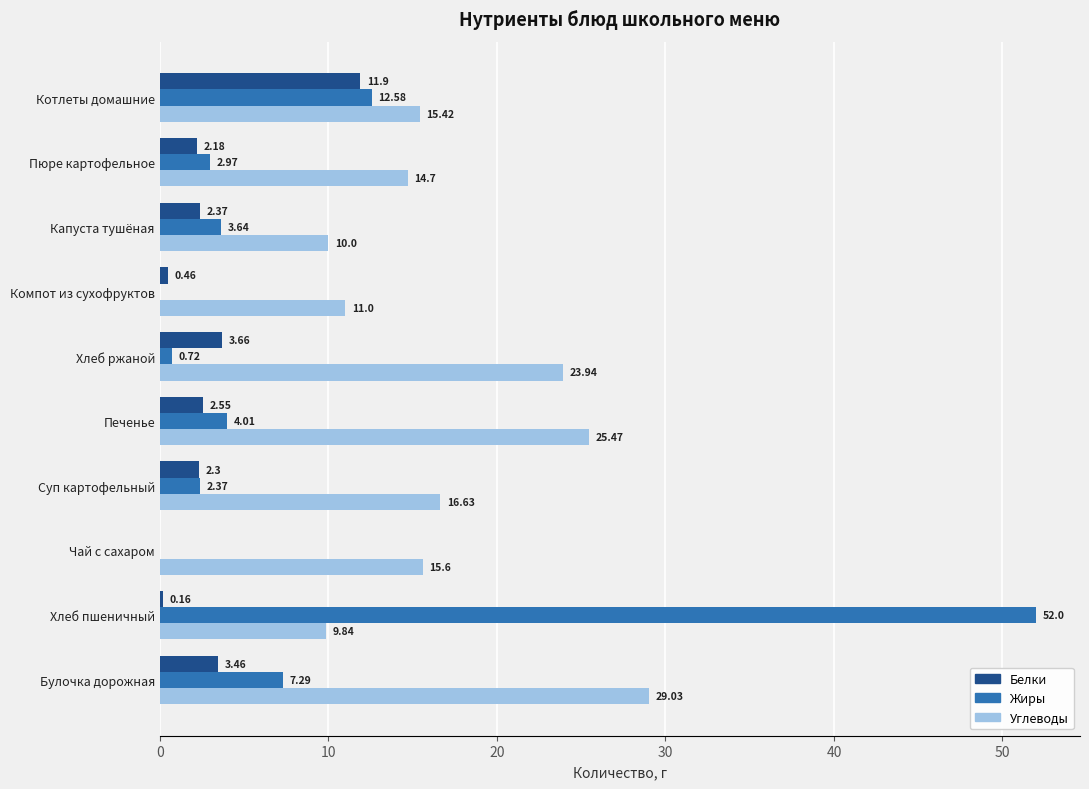

Which category has the highest value in the Углеводы series?

Булочка дорожная